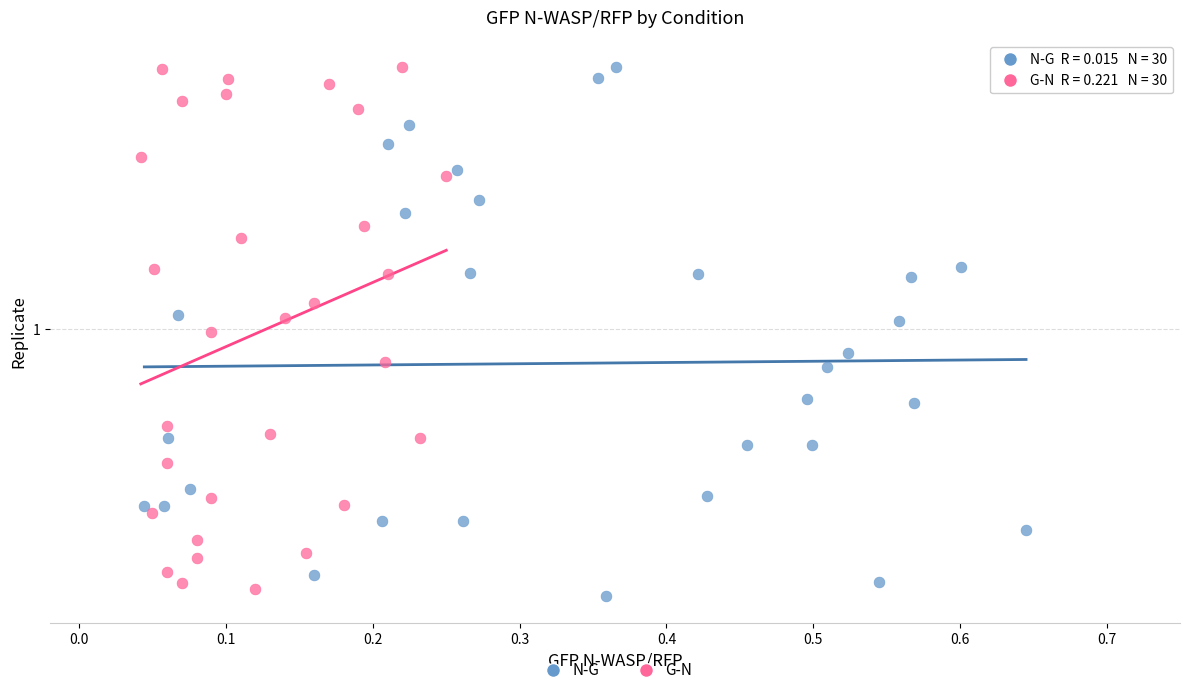

Which series contains the lowest Y value?

N-G